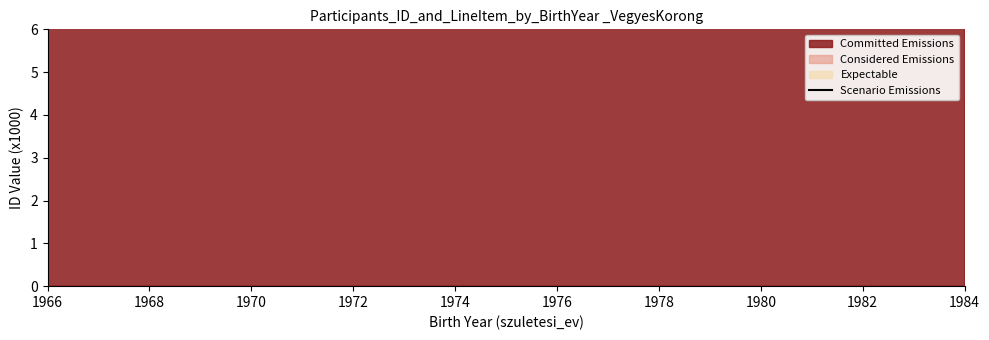

How many data points are above 12?

9